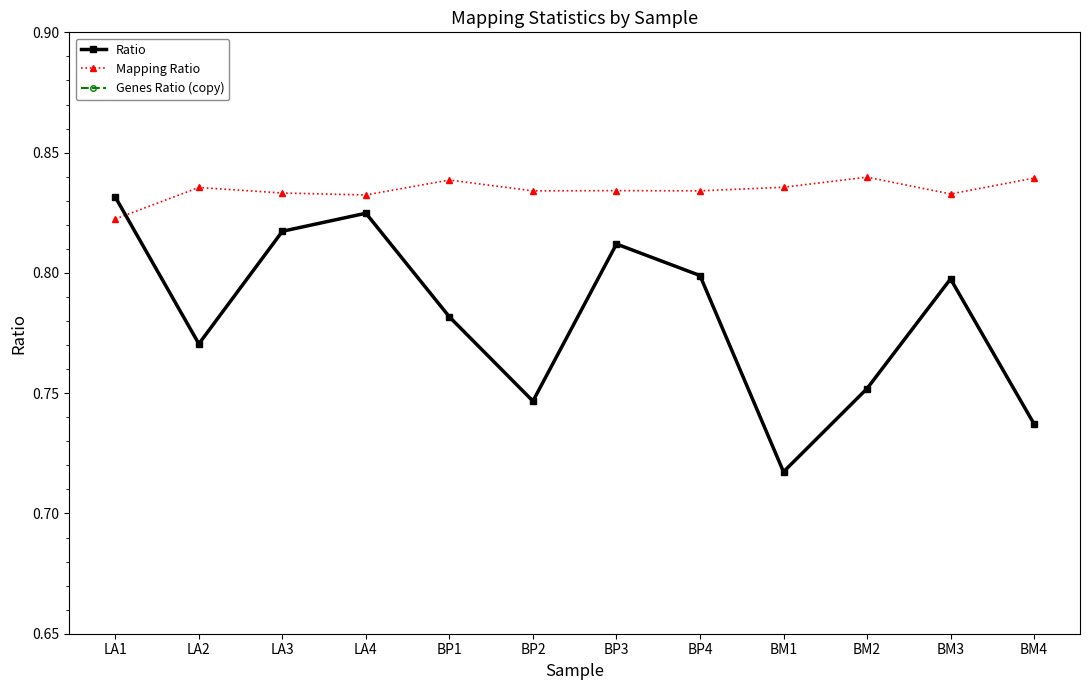

Does the chart have visible grid lines?

No